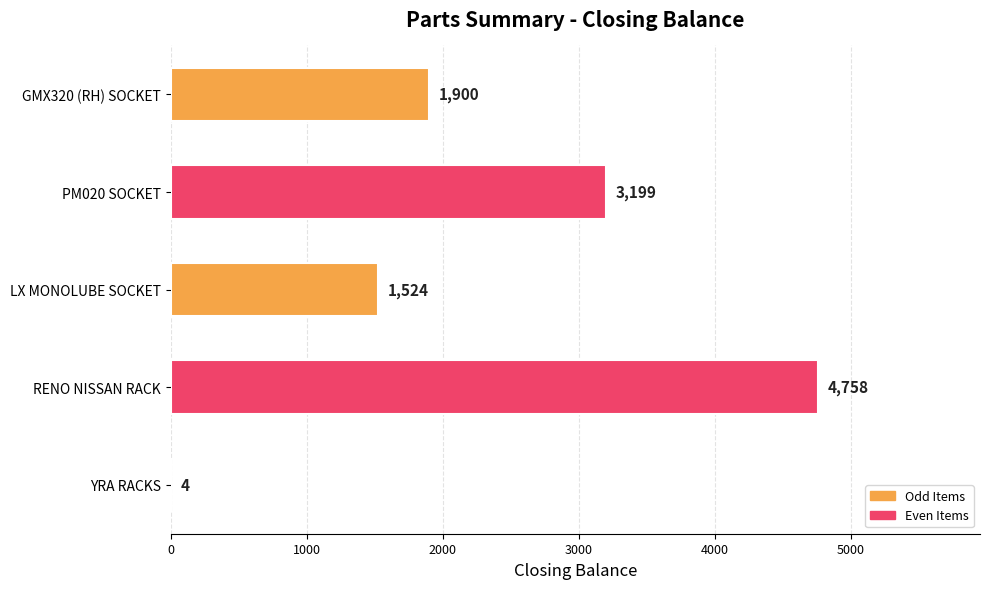

How many categories are shown in the chart?

5